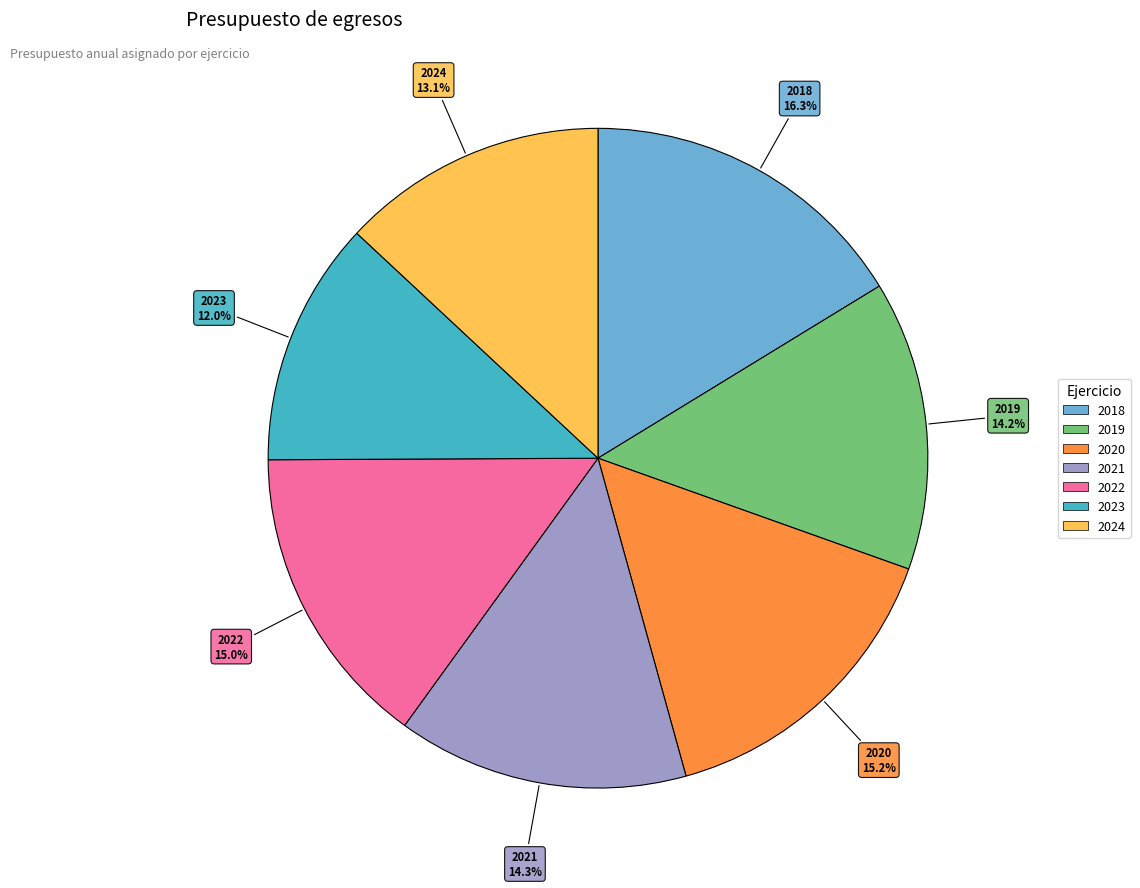

What percentage do 2018 and 2019 together represent?

30.5%